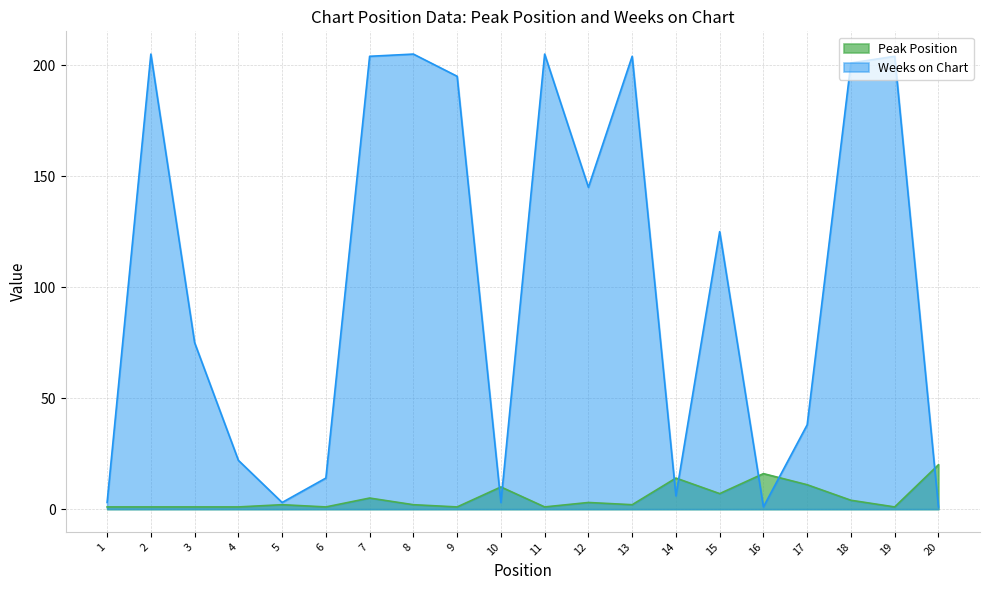

Reading left to right, what are all the values shown in this chart?

Peak Position: 1	1	1	1	2	1	5	2	1	10	1	3	2	14	7	16	11	4	1	20
Weeks on Chart: 3	205	75	22	3	14	204	205	195	3	205	145	204	6	125	1	38	201	204	1